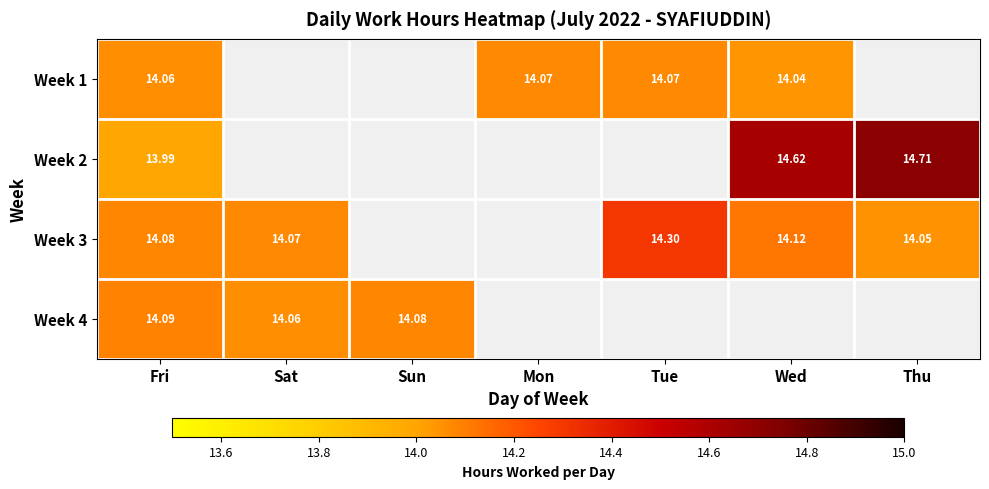

Which category has the lowest value in the Week 3 series?

Thu